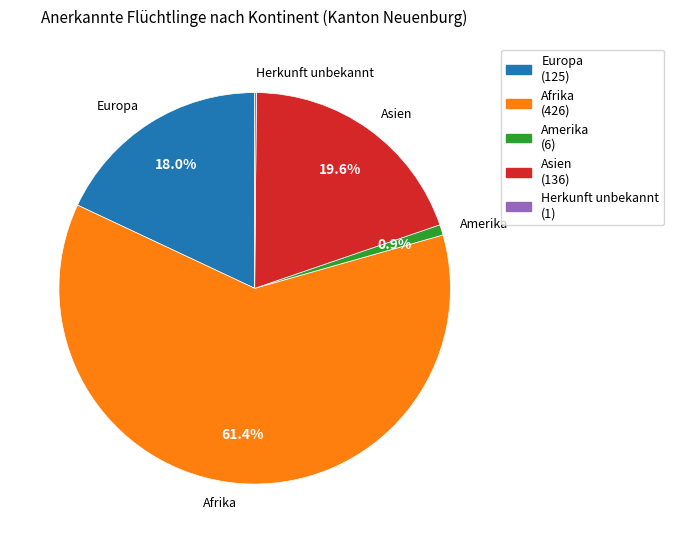

Which category has the biggest portion of the pie?

Afrika